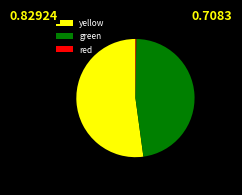

Which slice is the largest?

yellow